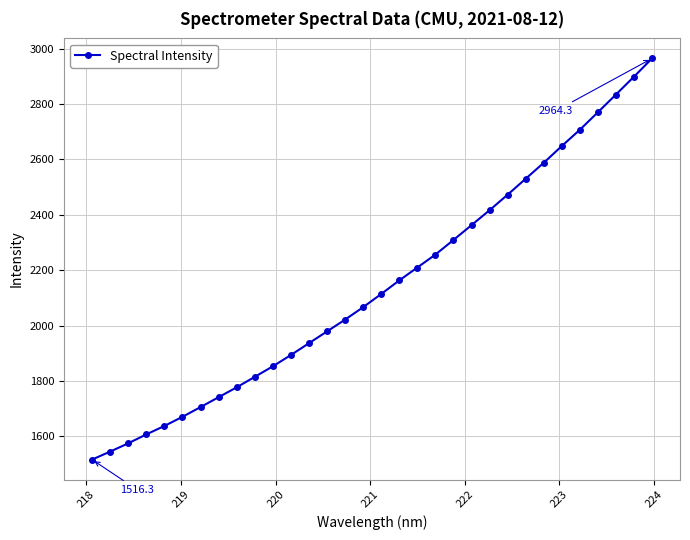

What is the value of the 30th point from the left?

2833.9